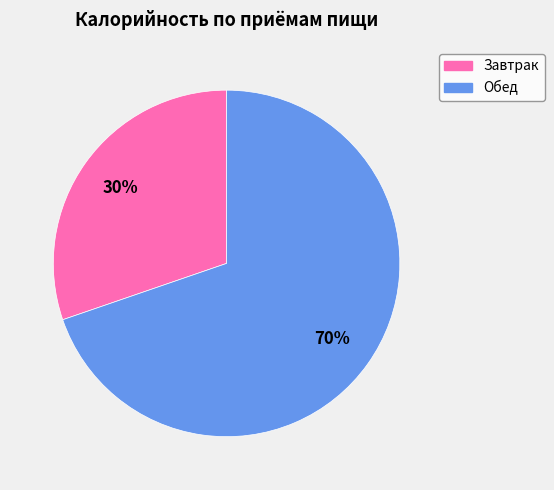

How many slices are in this pie chart?

2